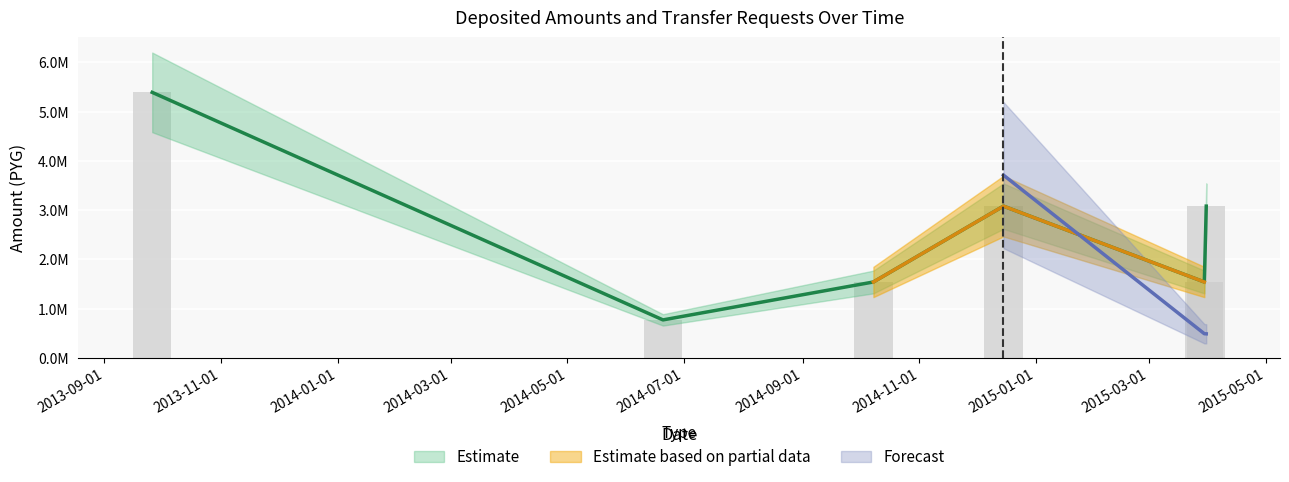

What is the value of the monto_factura bar at the 6th from the left?

3080000